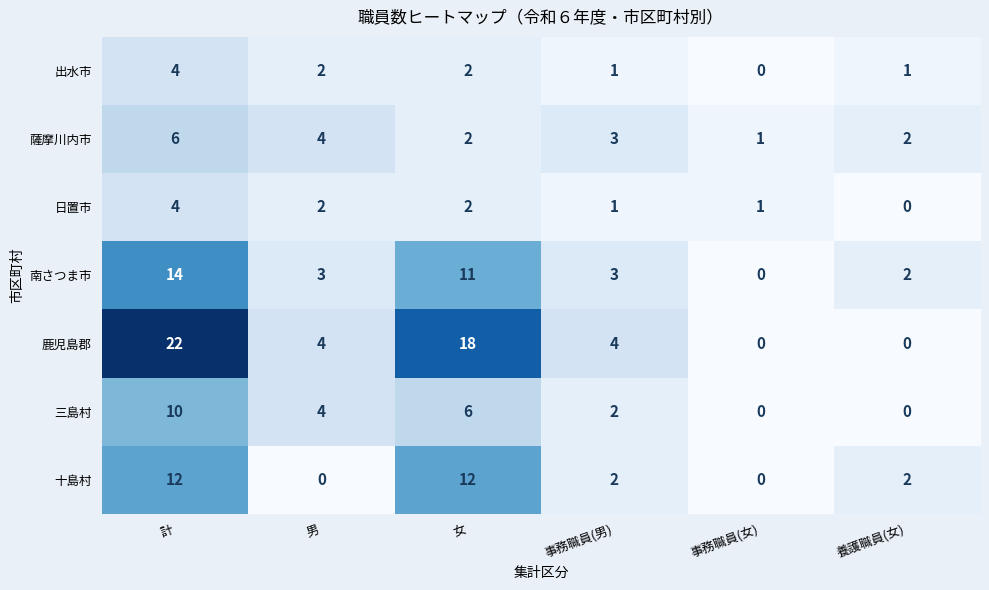

Which category has the highest value in the 三島村 series?

計